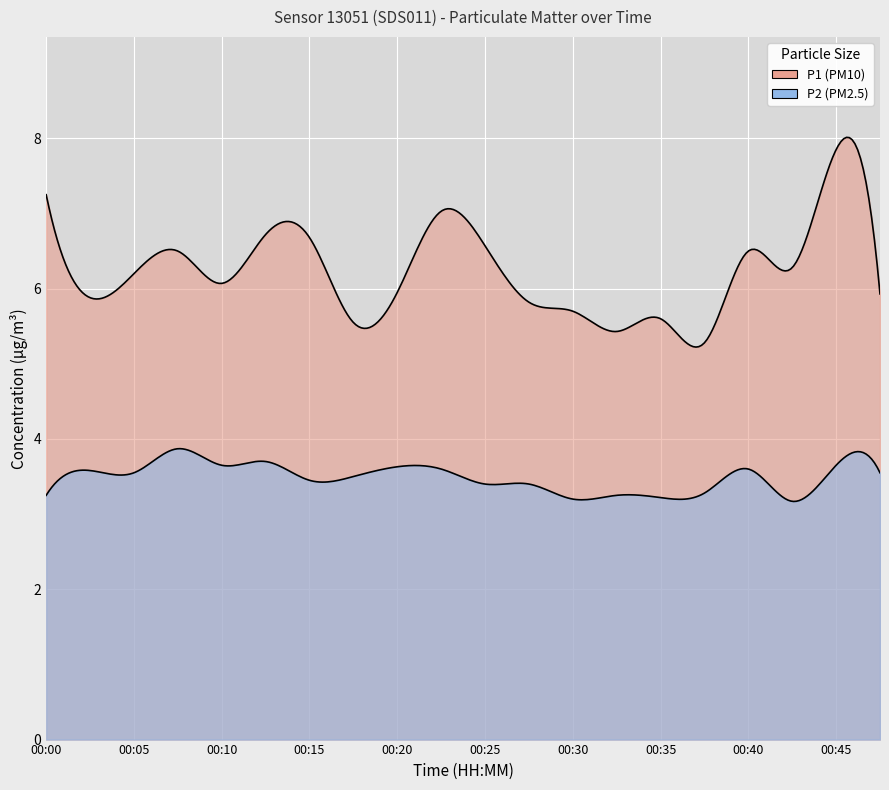

How many interior local peaks does the P1 series have?

6